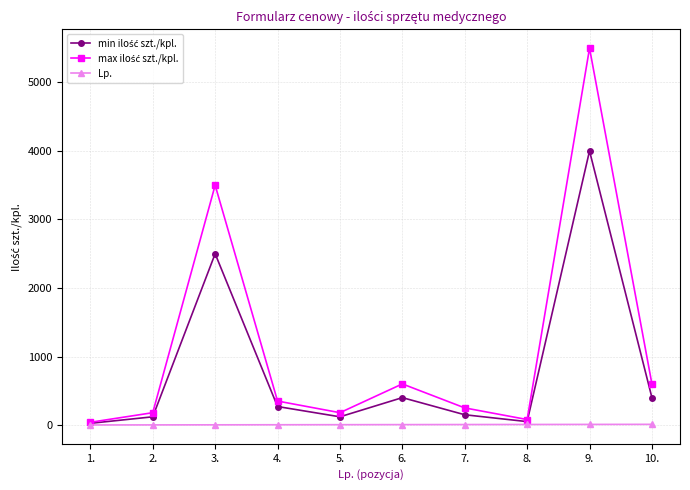

At which category is the sum across all series the highest?

9.